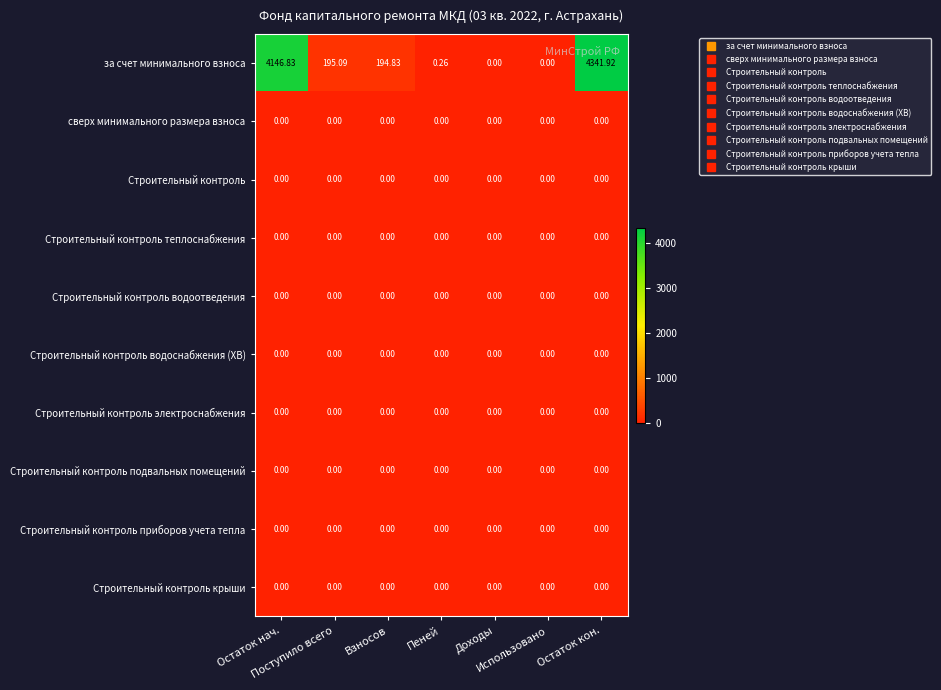

At how many categories does at least one series exceed 1535?

2